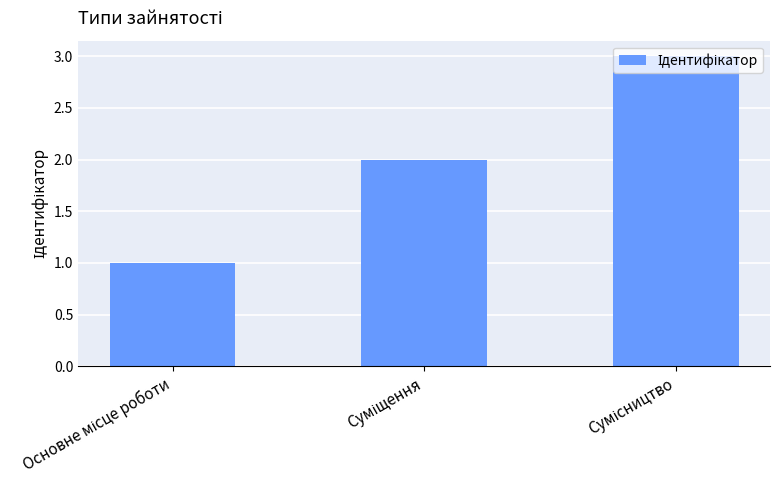

What is the greatest value displayed?

3